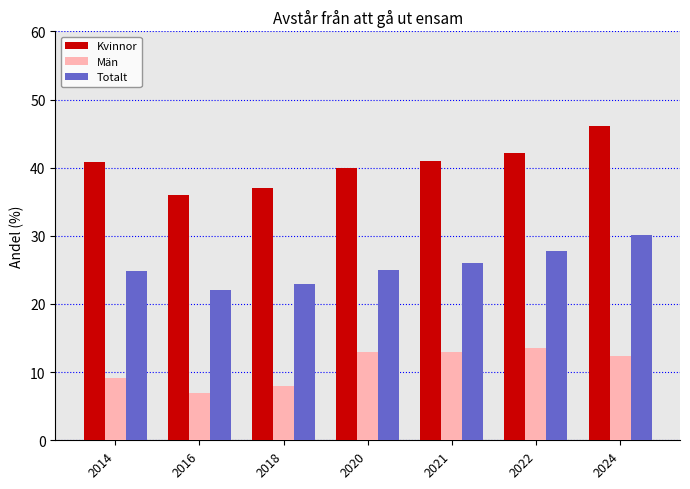

What is the sum of the Män values at 2020 and 2014?

22.1